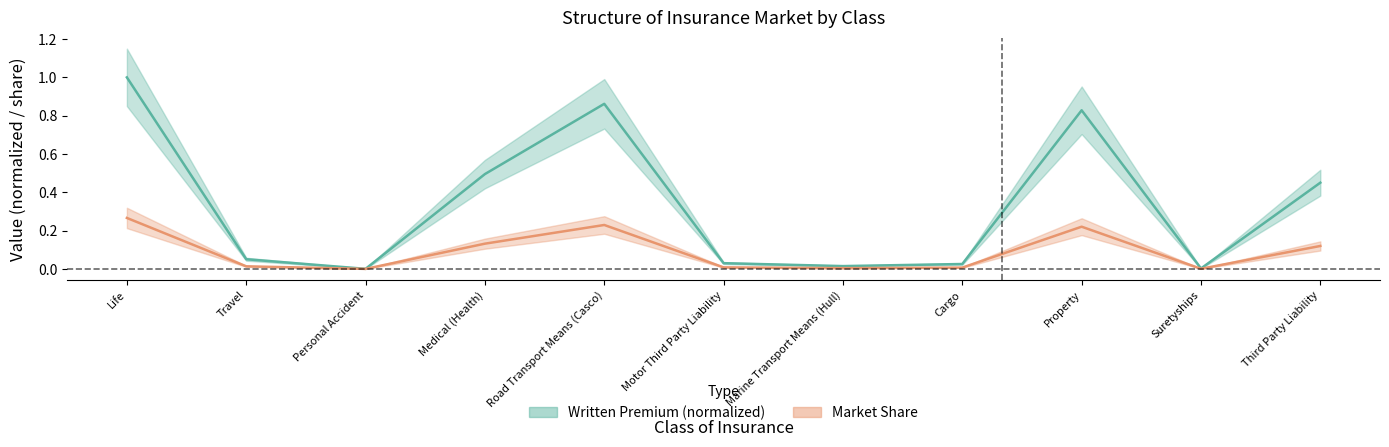

What is the label of the 7th point from the left?

Marine Transport Means (Hull)